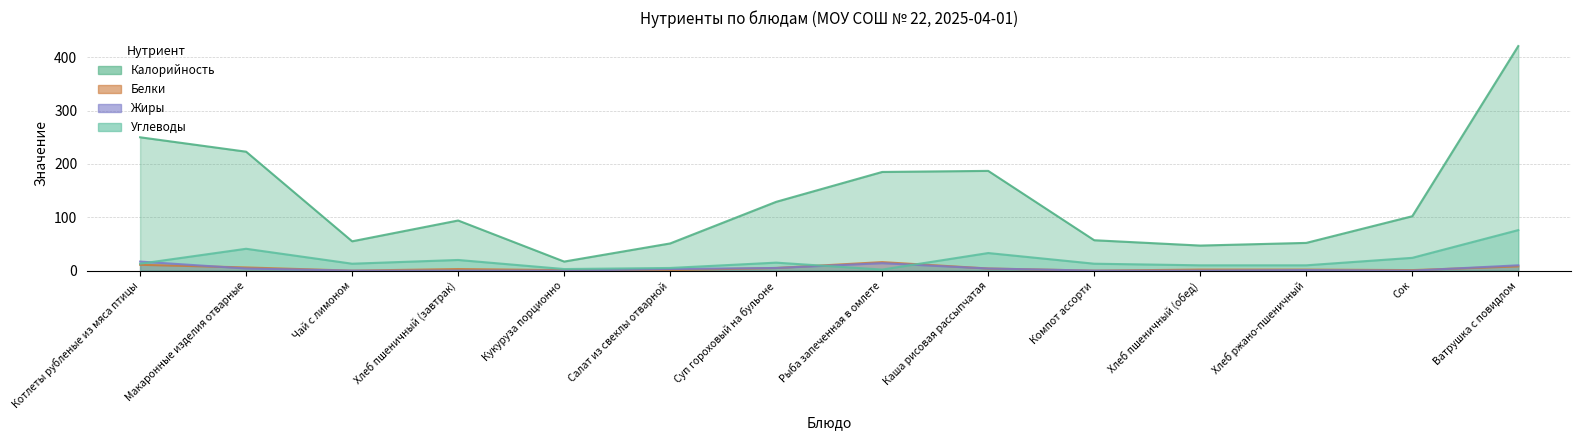

Which series changed the most between Котлеты рубленые из мяса птицы and Макаронные изделия отварные?

Углеводы